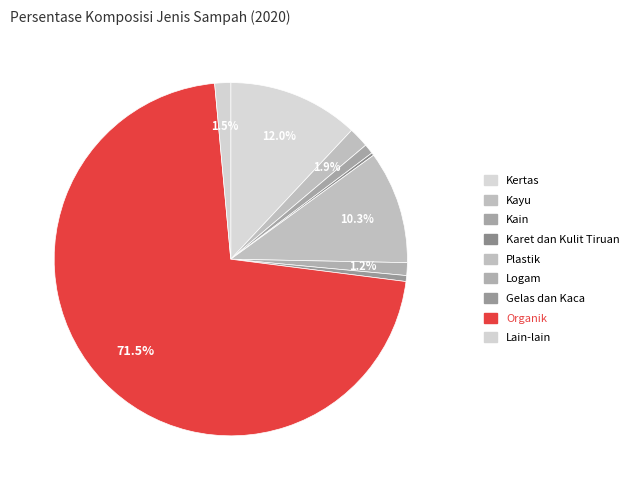

Which category accounts for the majority?

Organik